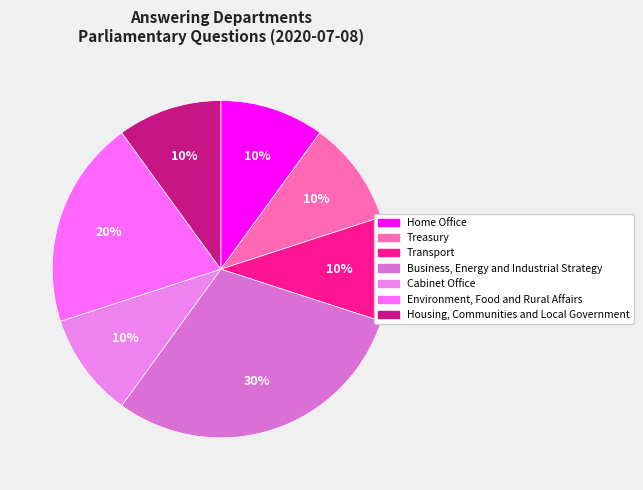

Which category has the smallest portion of the pie?

Home Office